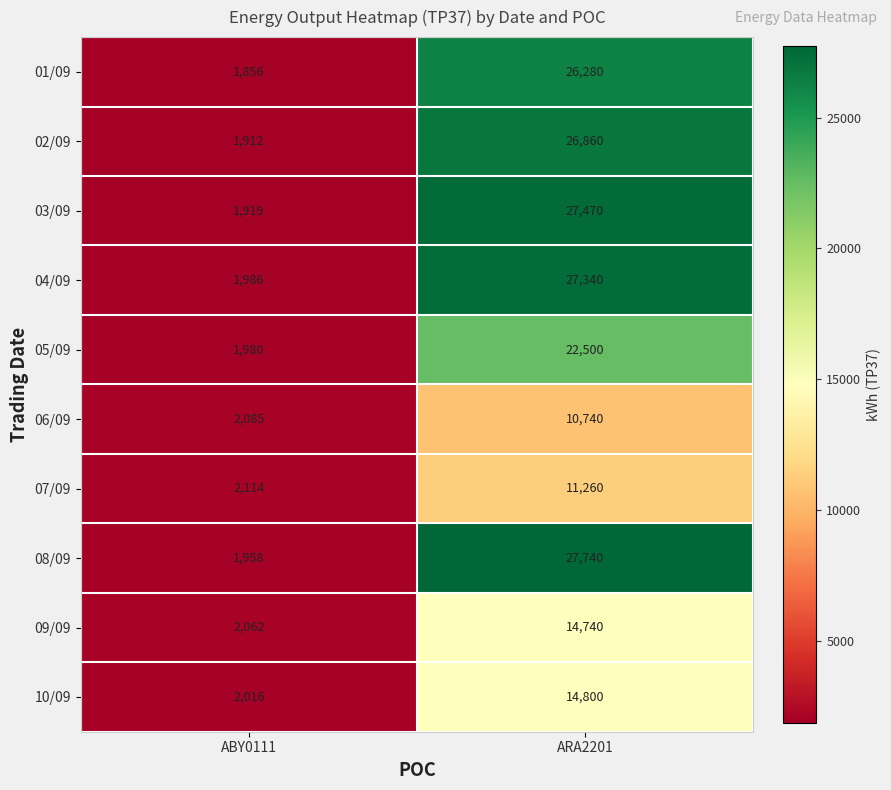

What is the total value across all series at ARA2201?

209730